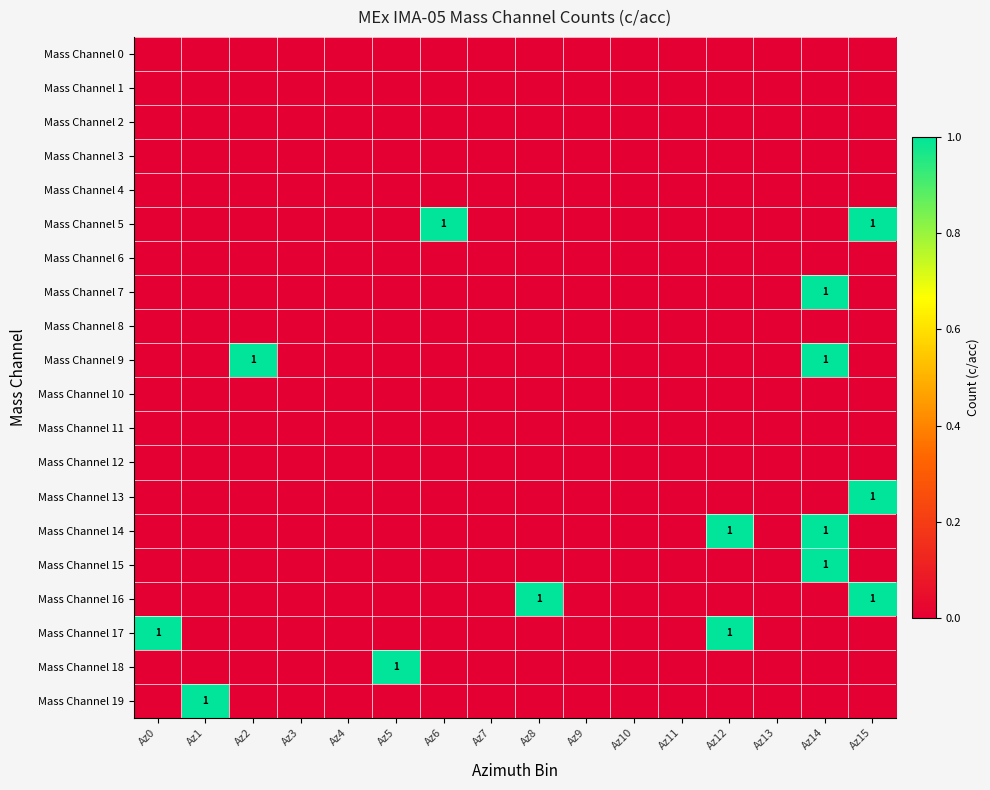

Count the number of categories in the chart.

16